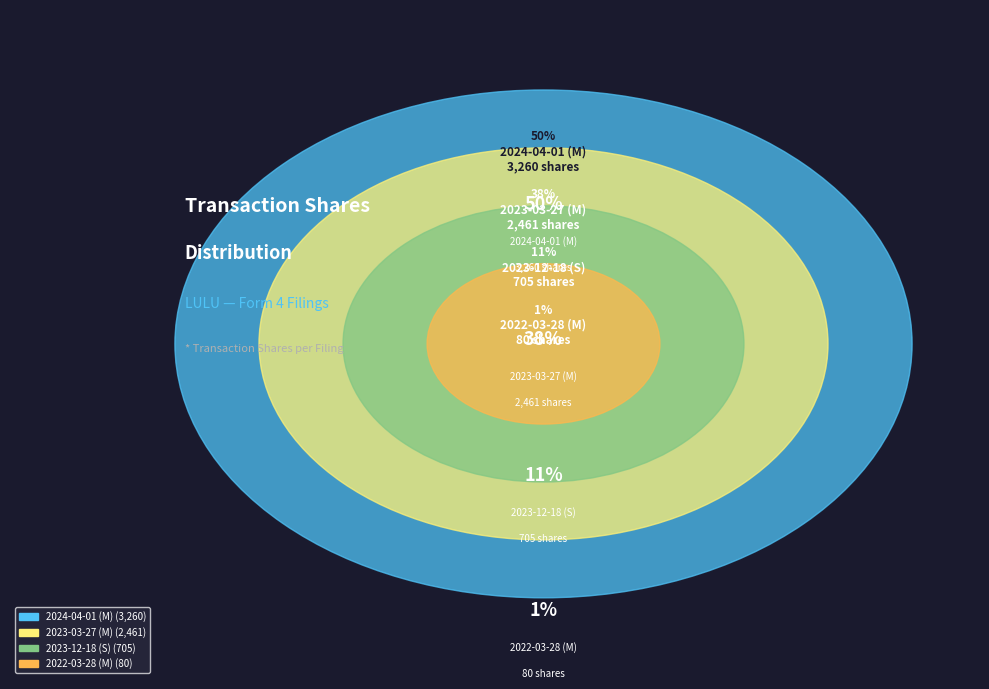

True or false: 2023-03-27 (M) accounts for 38% of the total.

True